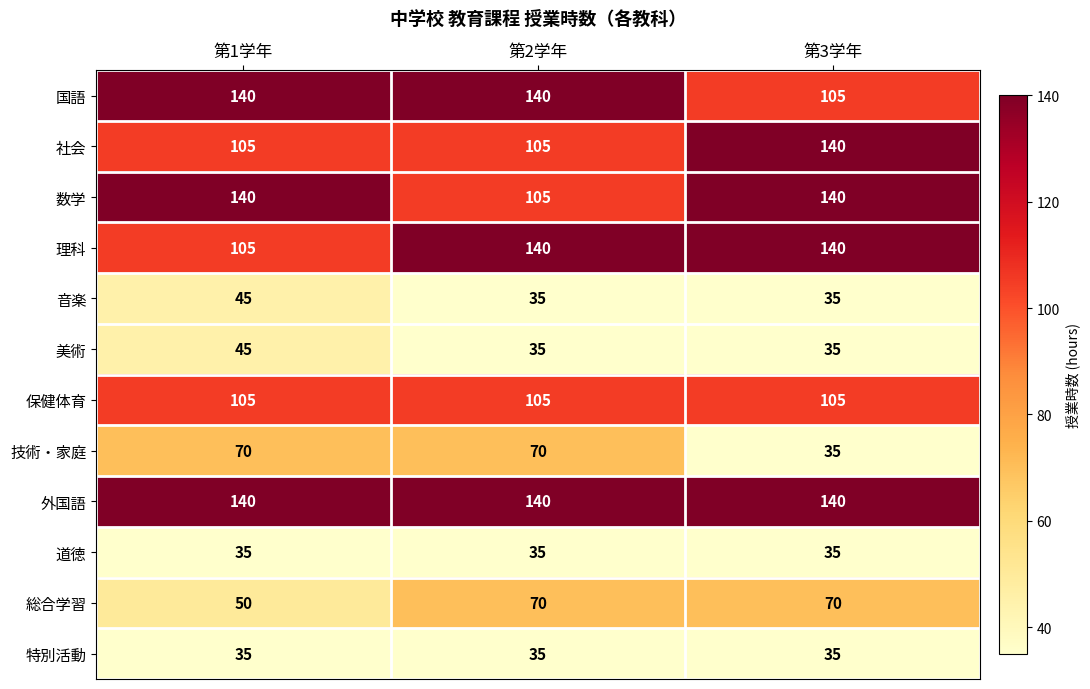

The value of 美術 at 第1学年 is 9. True or false?

False